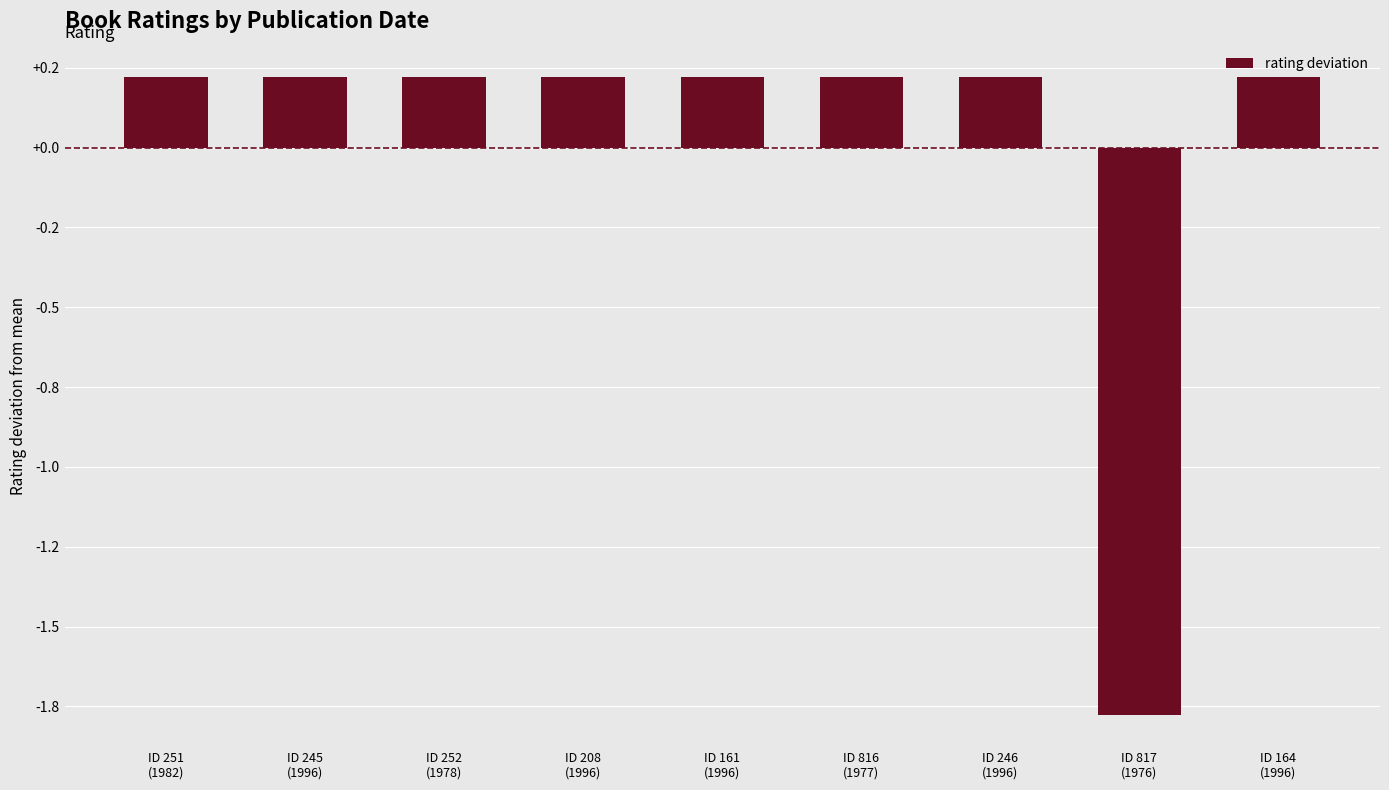

Rank the categories by value from lowest to highest.

ID 817
(1976), ID 251
(1982), ID 245
(1996), ID 252
(1978), ID 208
(1996), ID 161
(1996), ID 816
(1977), ID 246
(1996), ID 164
(1996)